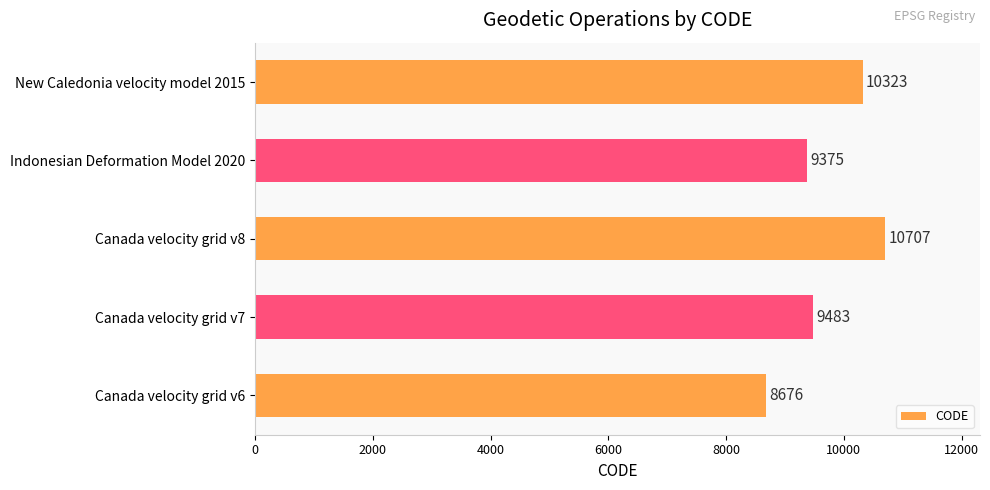

What is the change in value from Canada velocity grid v7 to Indonesian Deformation Model 2020?

-108